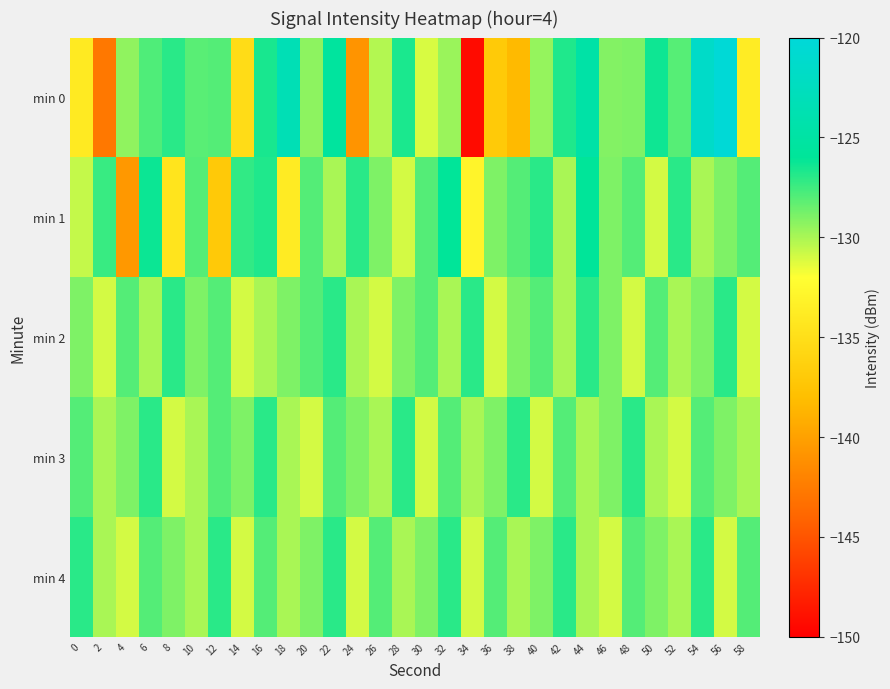

At 26, list the series in order from largest to smallest.

min 4, min 1, min 3, min 0, min 2